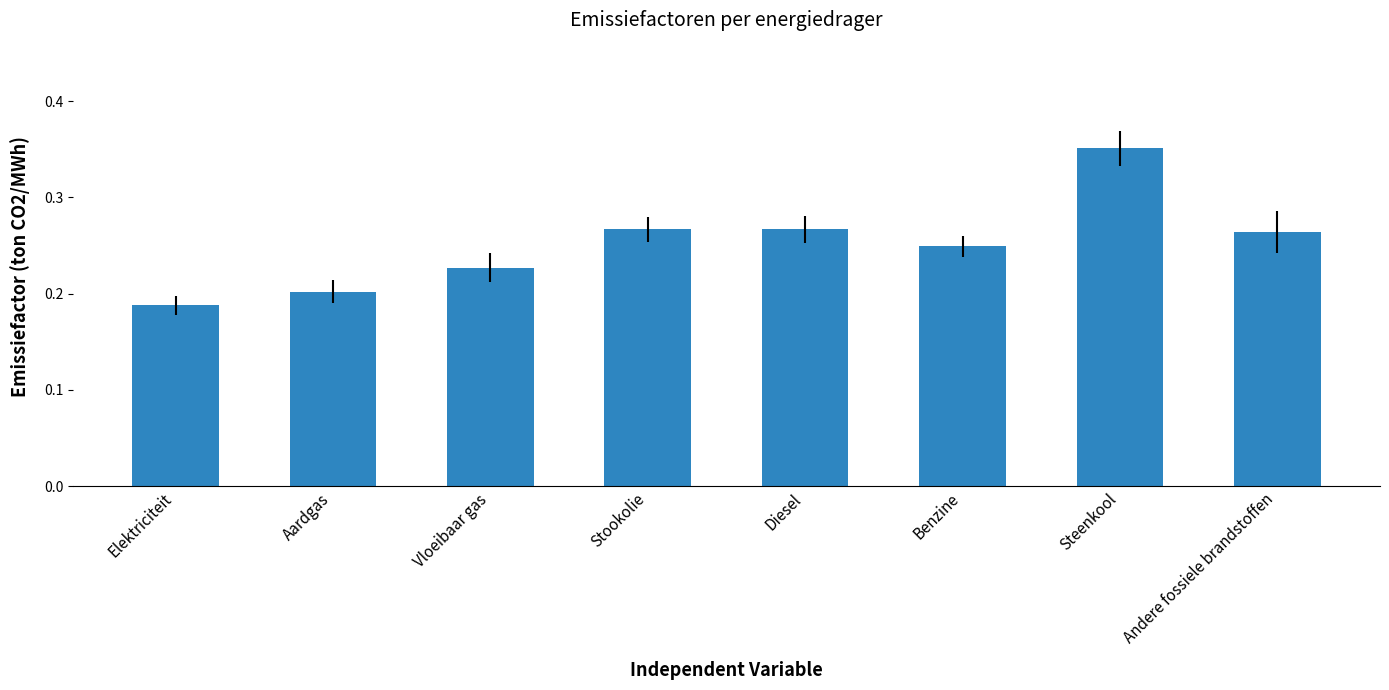

At which category does the chart reach its peak across all series?

Steenkool